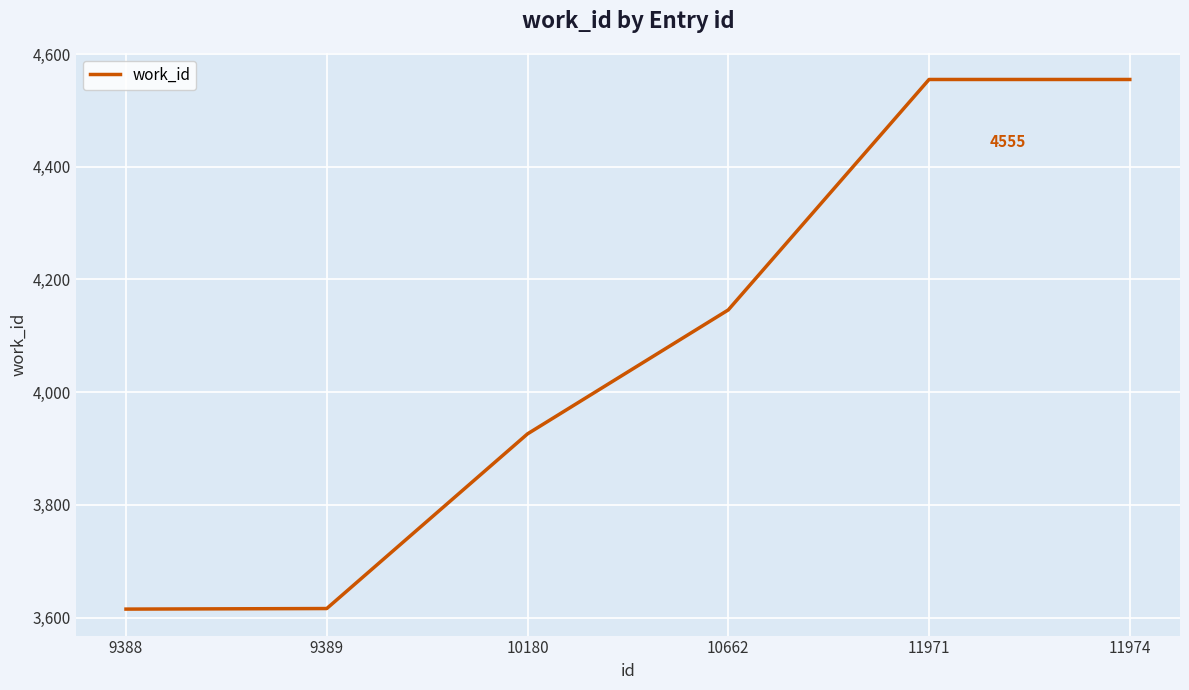

How many lines are shown in the chart?

1